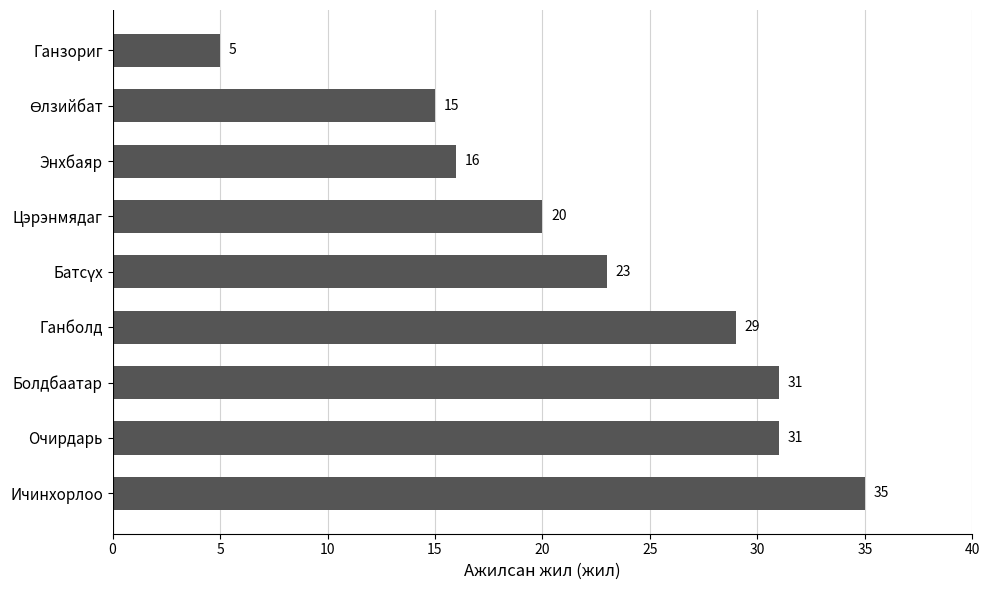

Approximately how many times larger is the value at Болдбаатар compared to Ичинхорлоо?

0.9